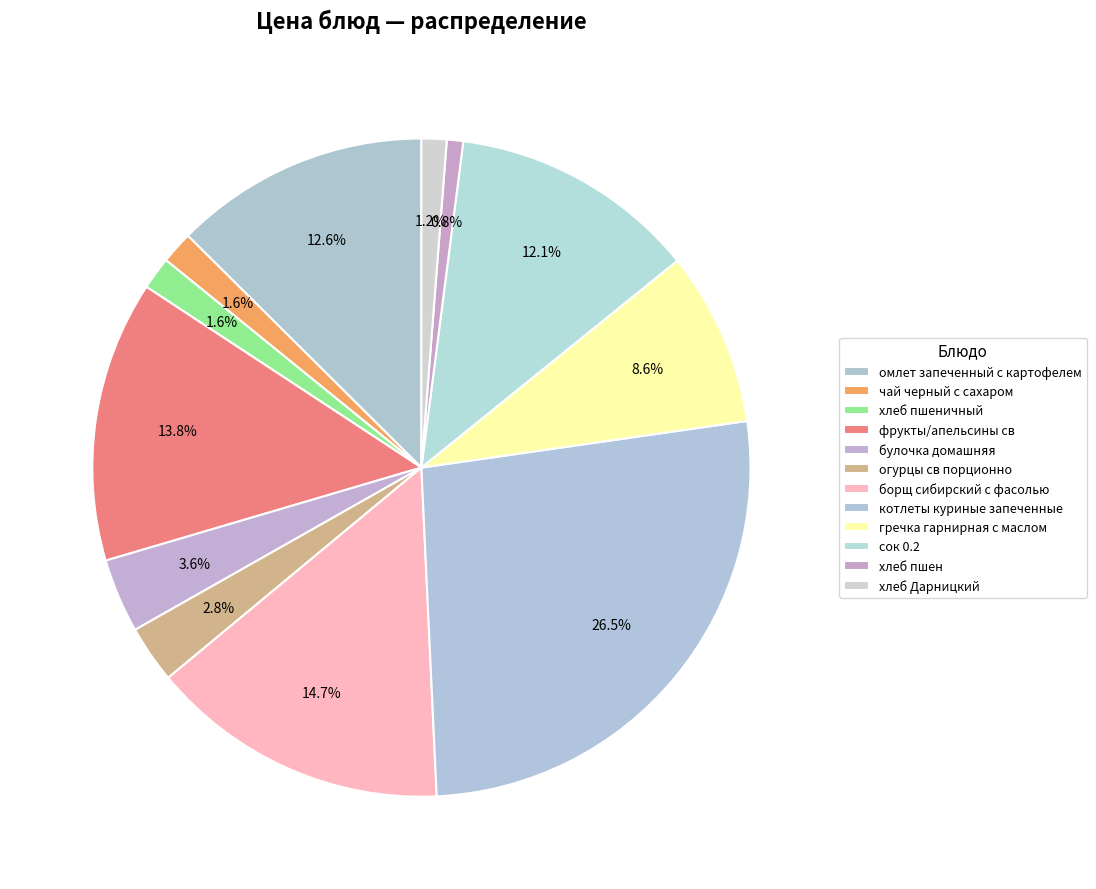

How many slices are in this pie chart?

12